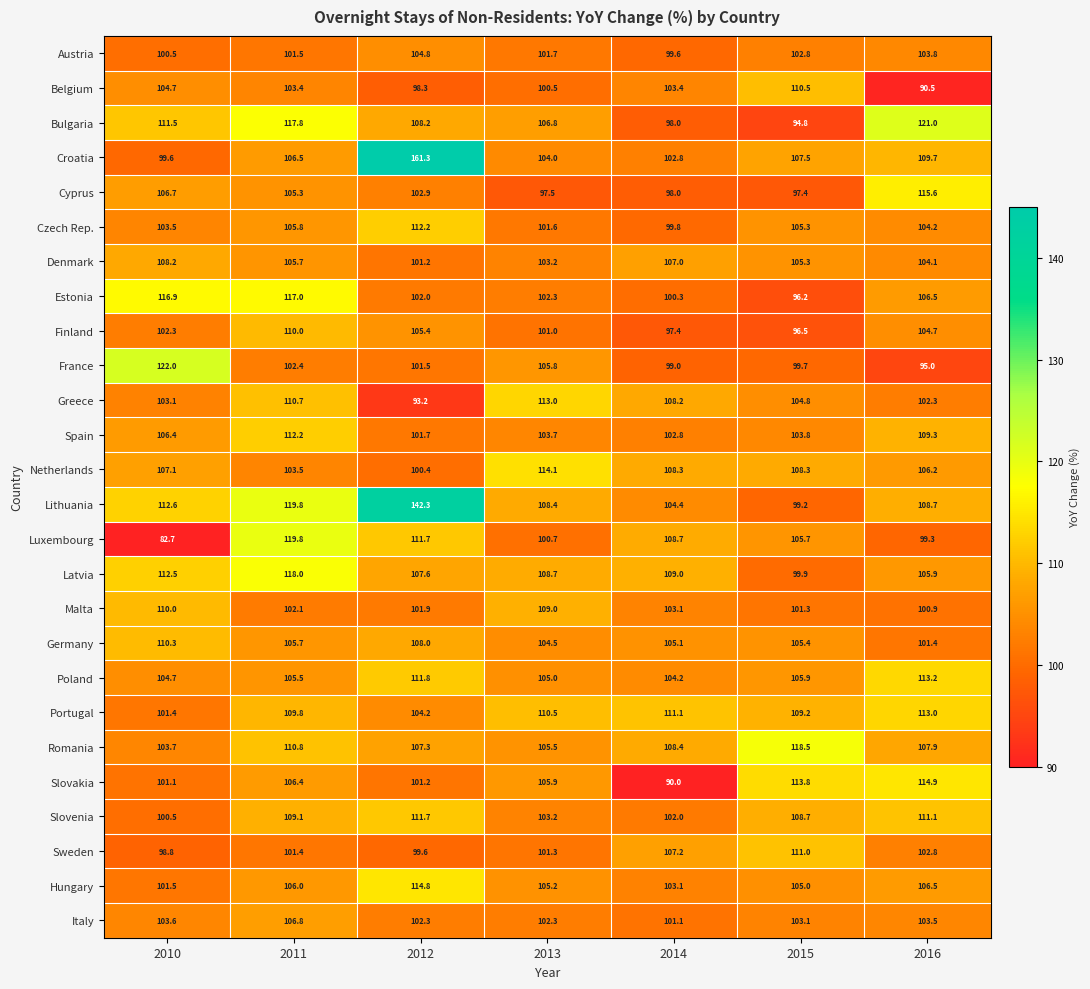

What is the approximate value of Finland at 2011?

110.0